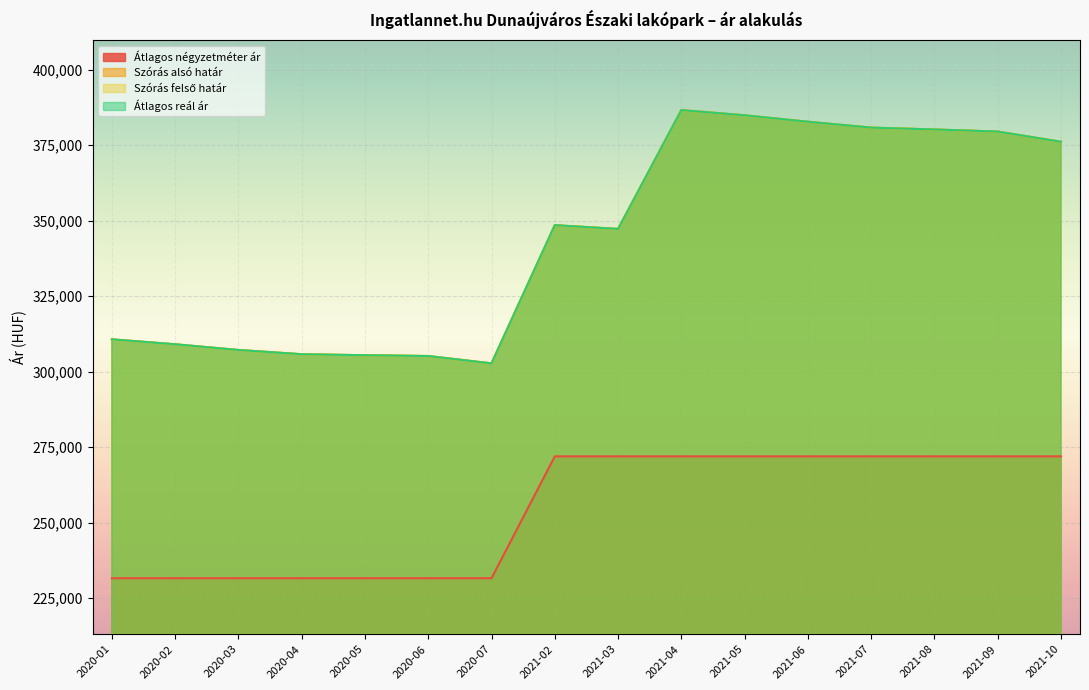

What is the label of the 2nd point from the right?

2021-09